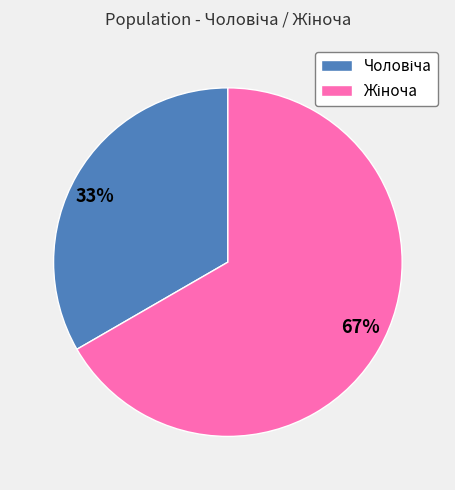

Is there a majority slice in this chart?

Yes